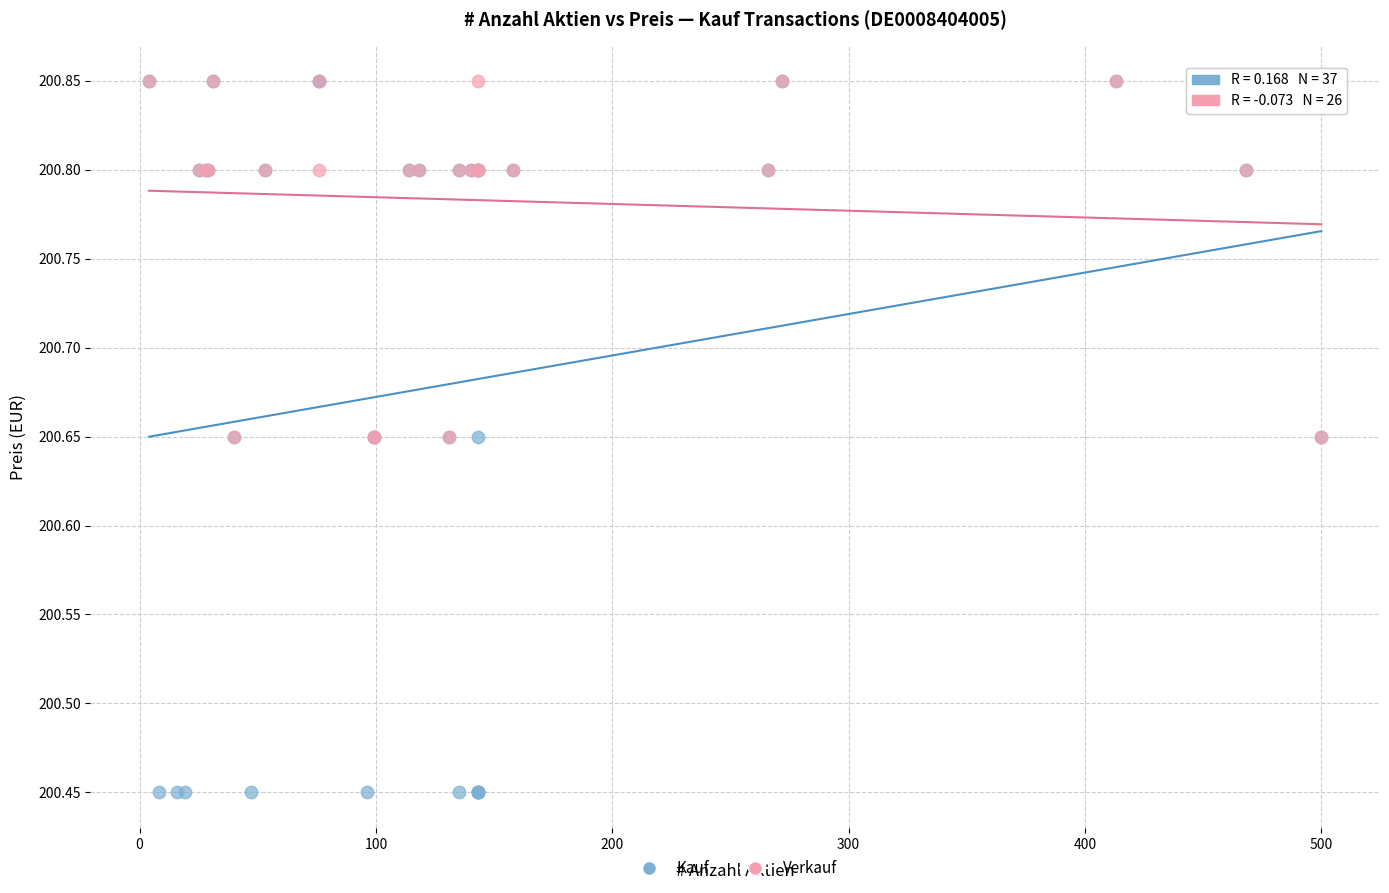

Which series has the widest spread of Y values?

Kauf